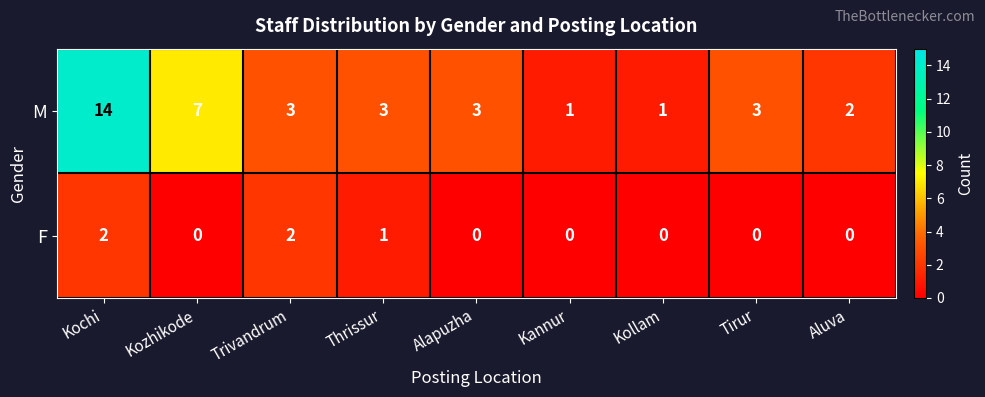

How many values in the M series are below 3?

3